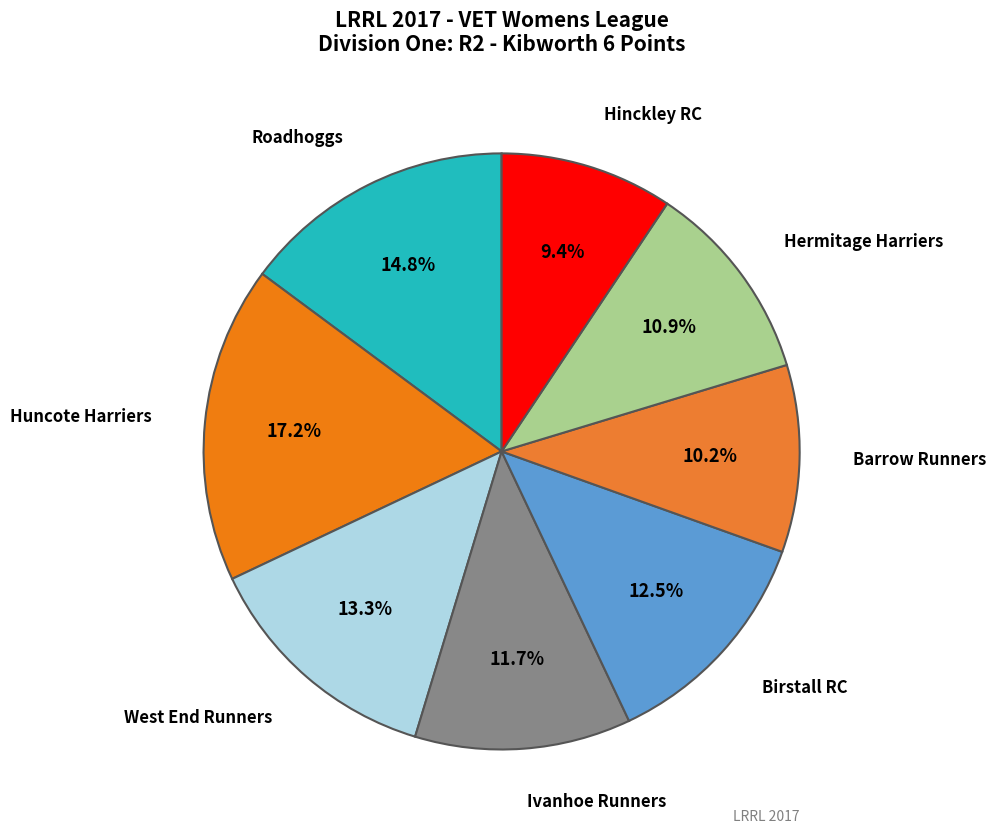

How many segments does this pie chart have?

8